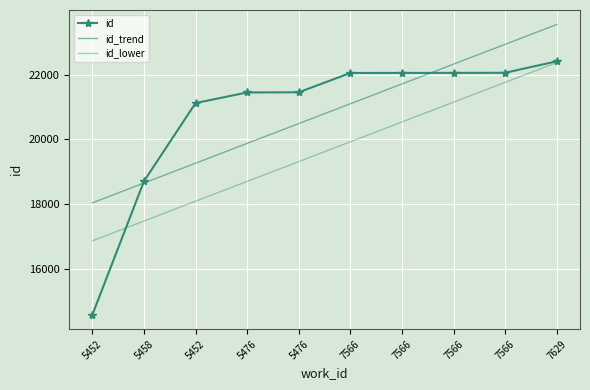

How many data points in id_lower are above 19920?

5